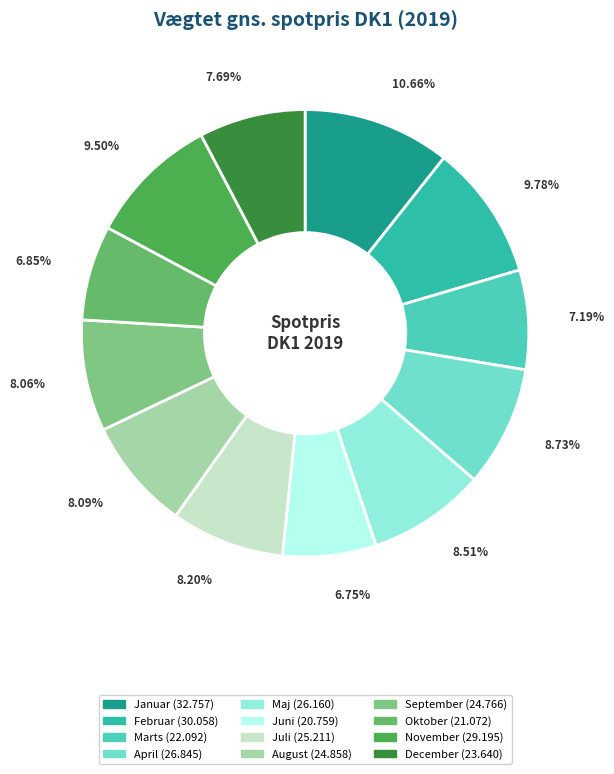

Between November and Januar, which is larger?

Januar